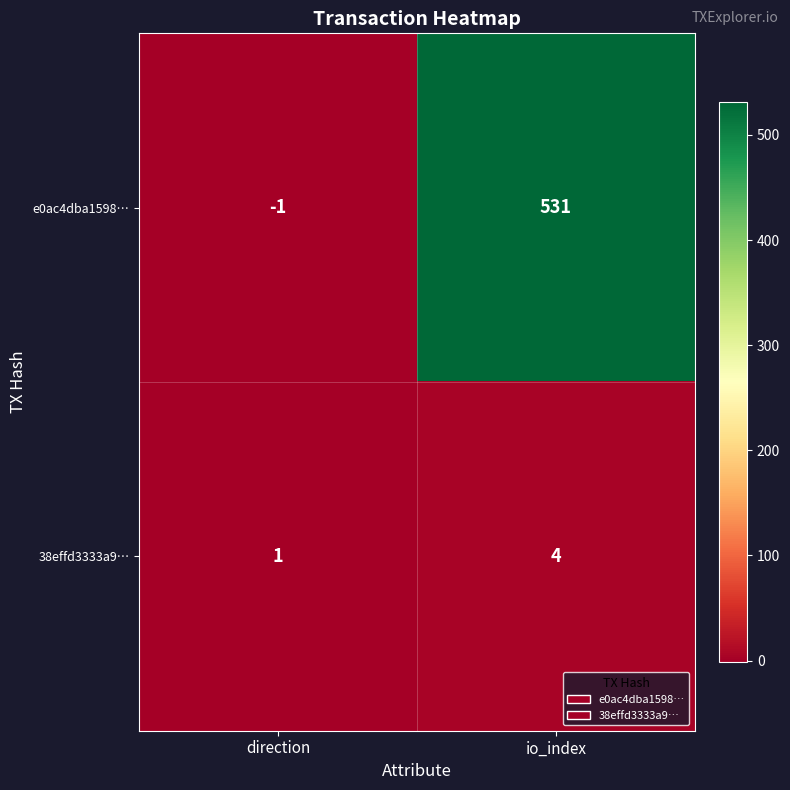

At which category is the sum across all series the highest?

io_index